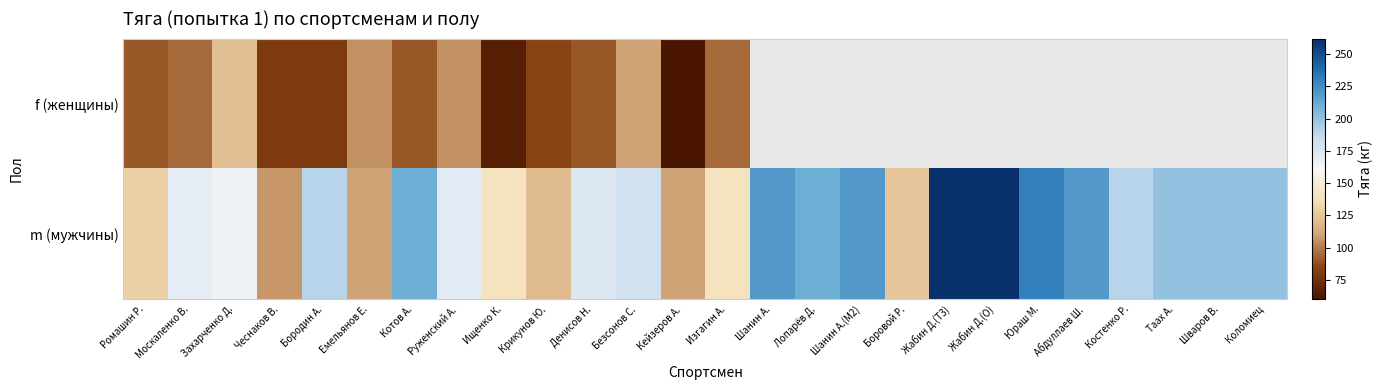

Which series has the largest total across all categories?

m (мужчины)